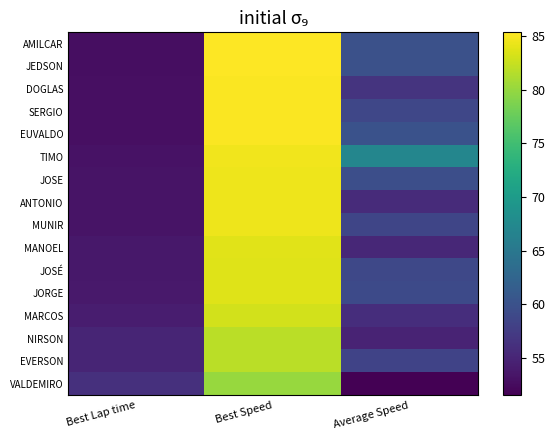

How many series are shown in this chart?

16